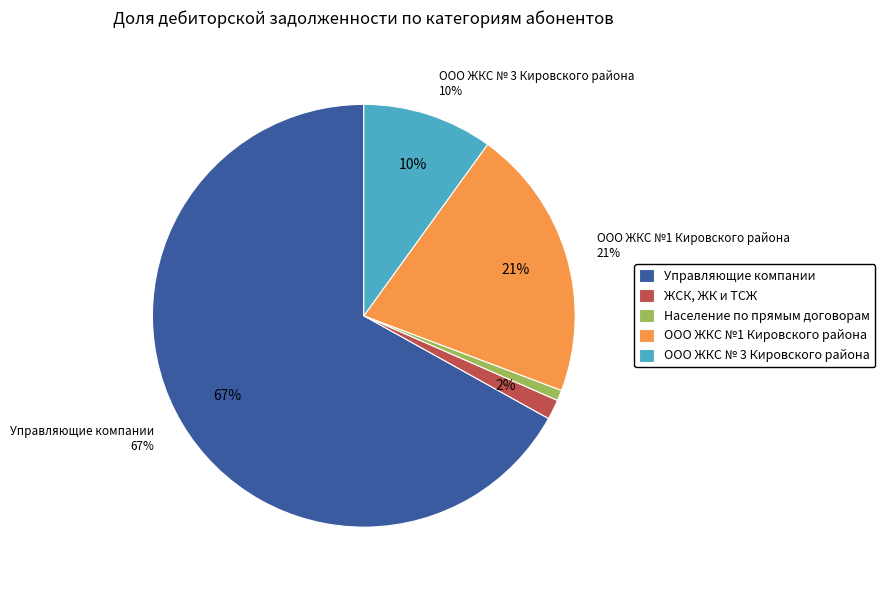

Is it true that ООО ЖКС №1 Кировского района is 15% of the pie?

False